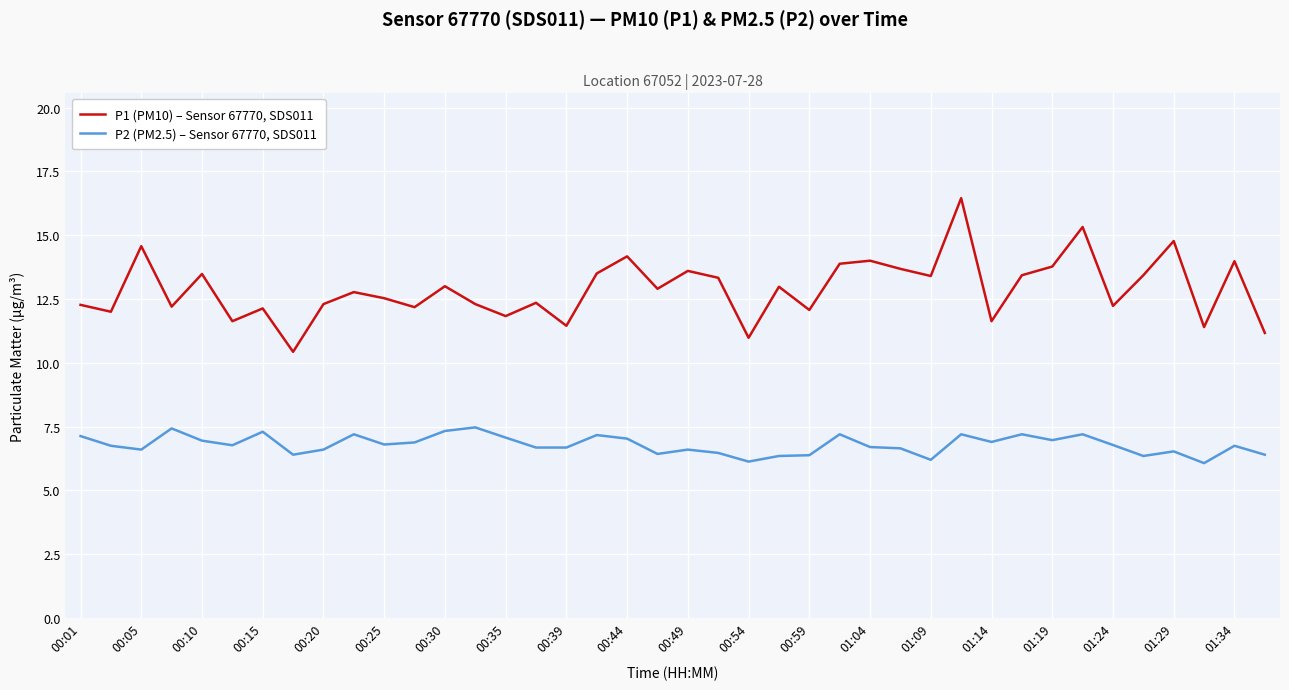

True or false: P2 (PM2.5) – Sensor 67770, SDS011 and P1 (PM10) – Sensor 67770, SDS011 intersect in this chart.

False